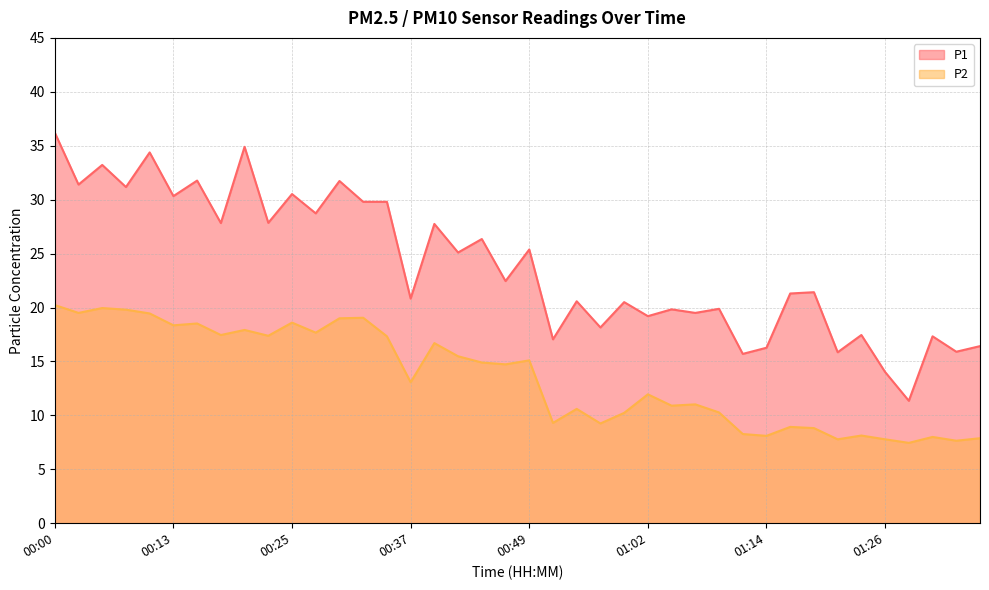

What is the minimum value for P1?

11.3